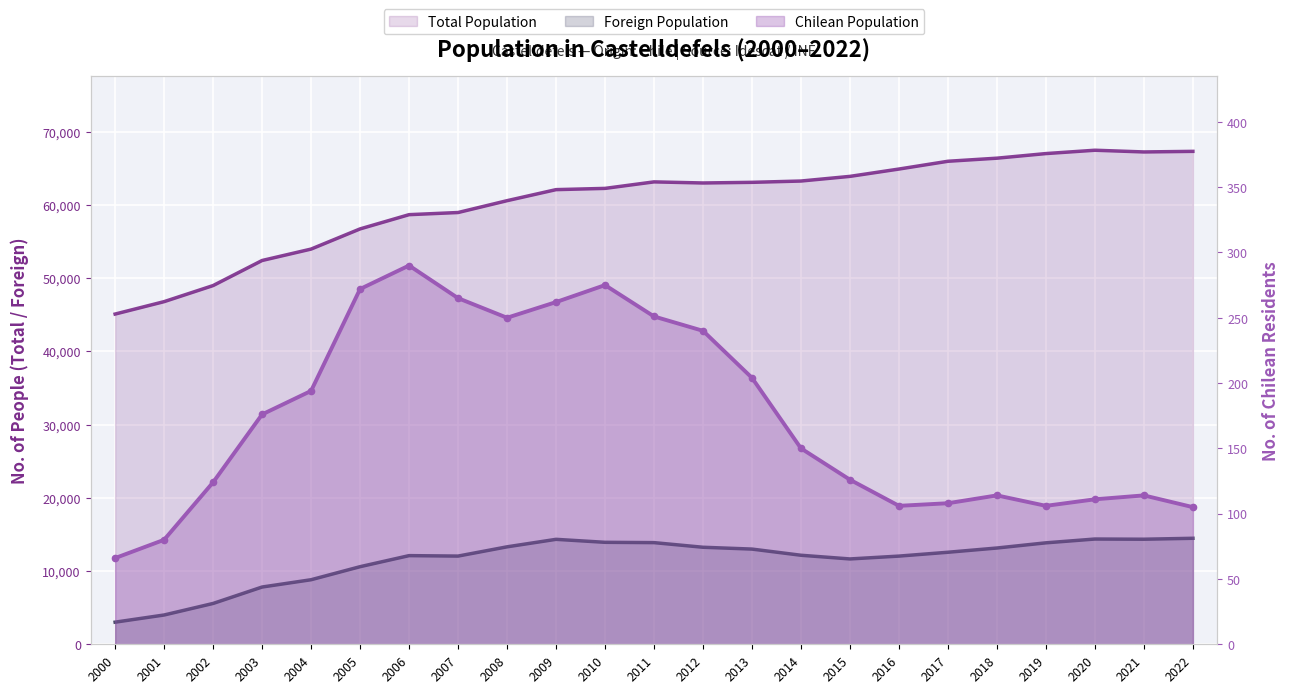

What is the maximum value shown in the chart?

290